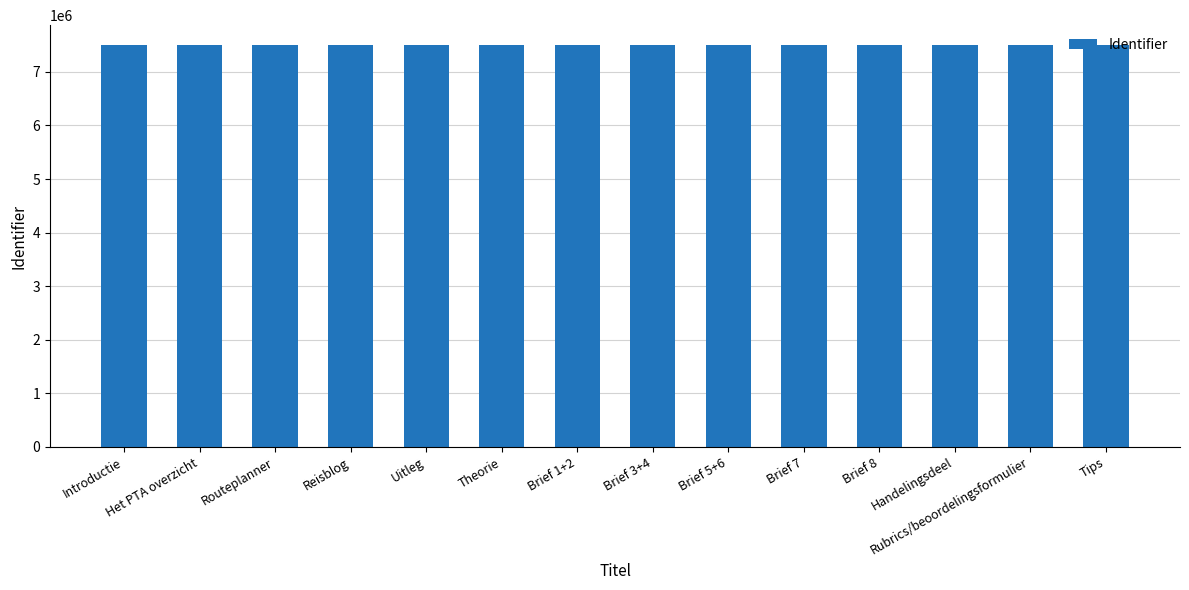

What is the sum of the values at Handelingsdeel and Tips?

14995982